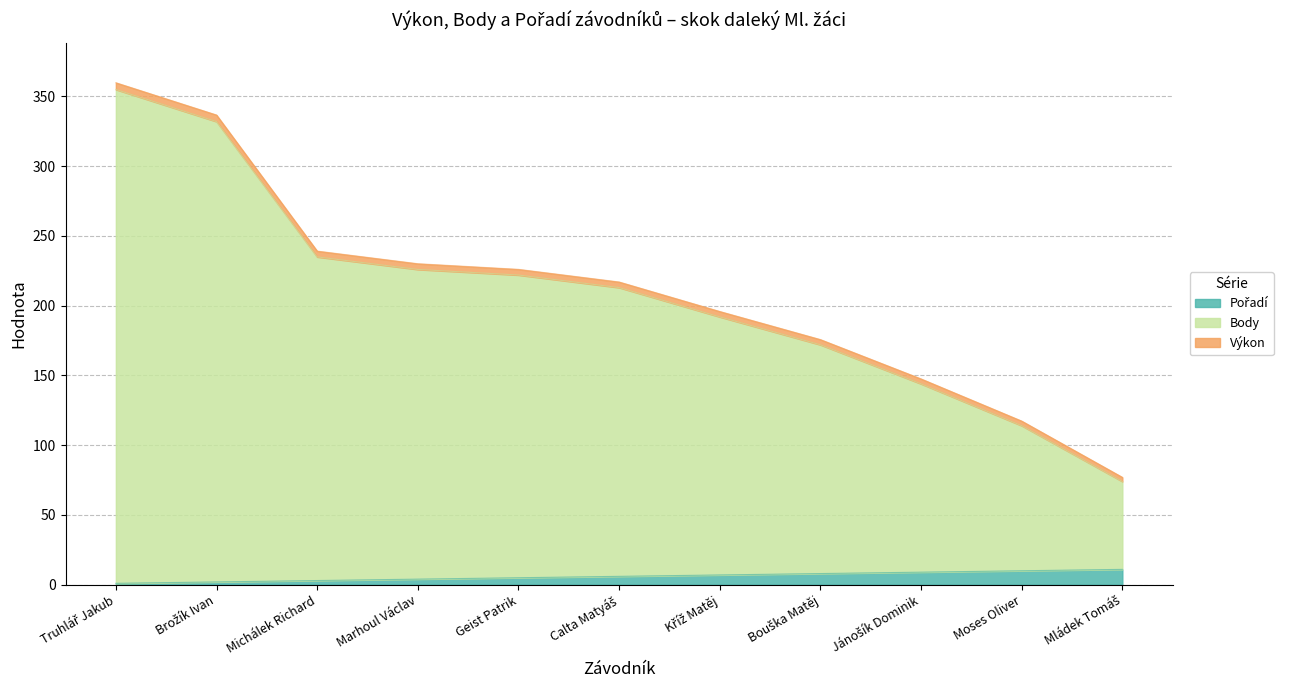

True or false: Body has more than 1 points higher than both neighbors.

False